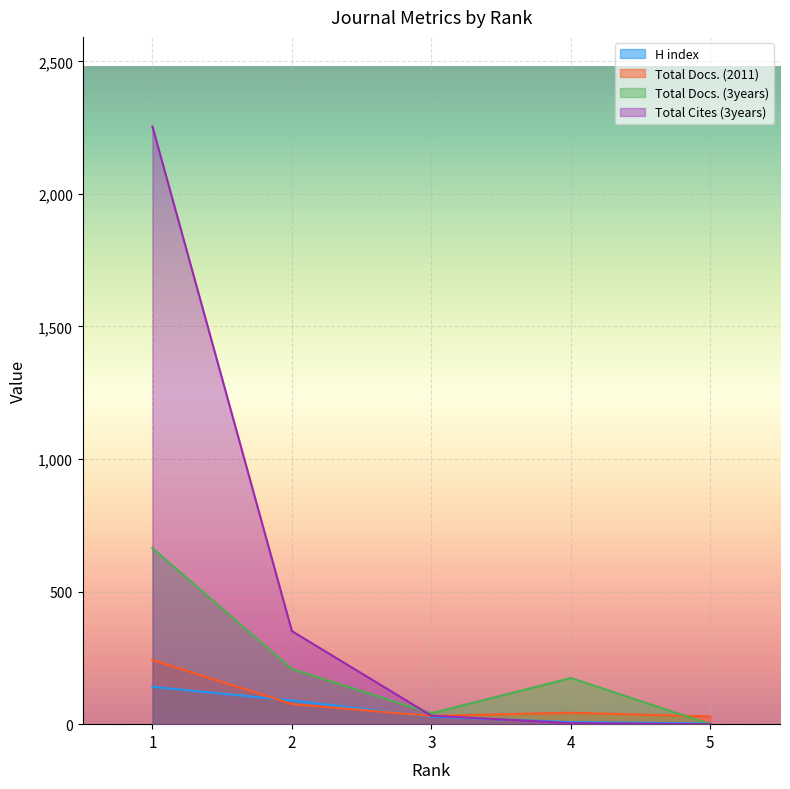

Is it true that H index equals 33 at 1?

False